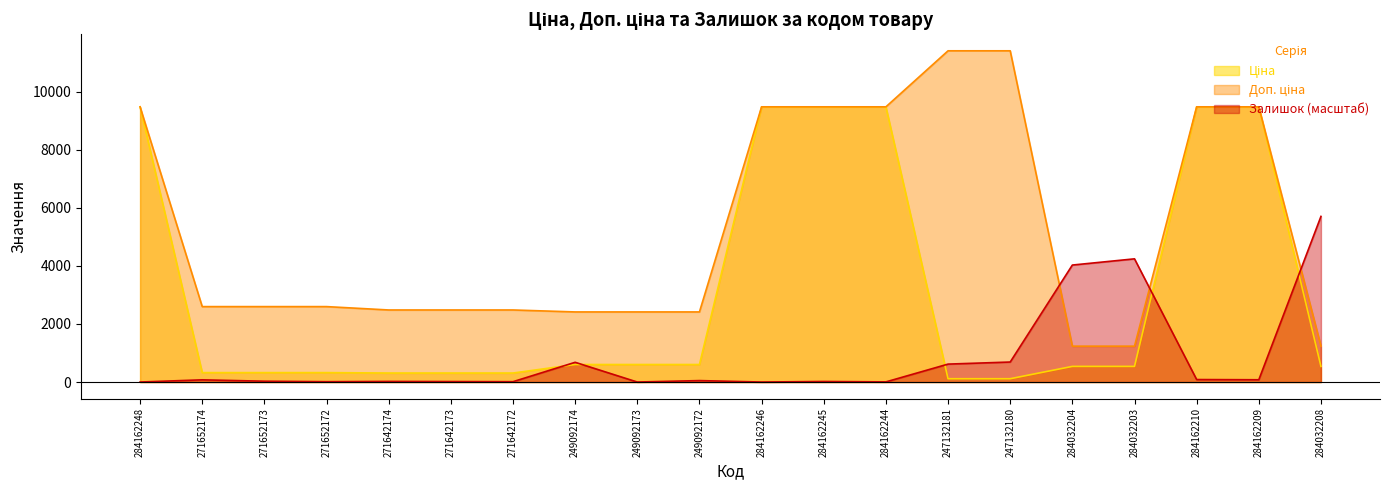

Rank the series by their average value, from highest to lowest.

Доп. ціна, Ціна, Залишок